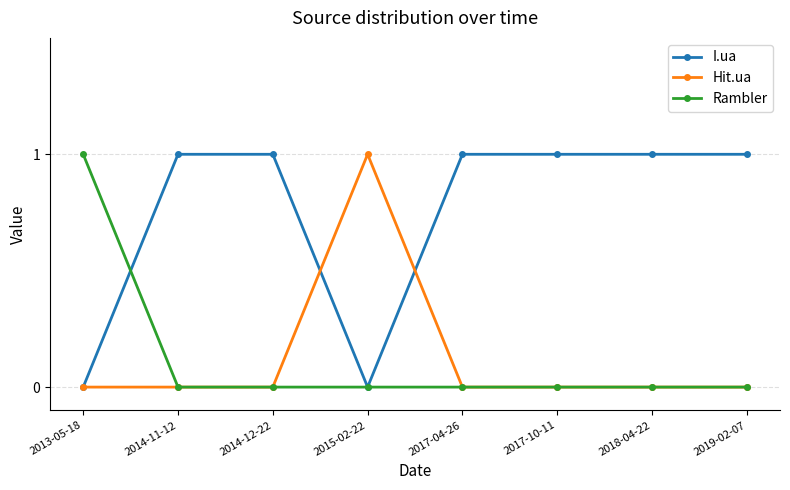

What is the label of the 8th point from the left?

2019-02-07